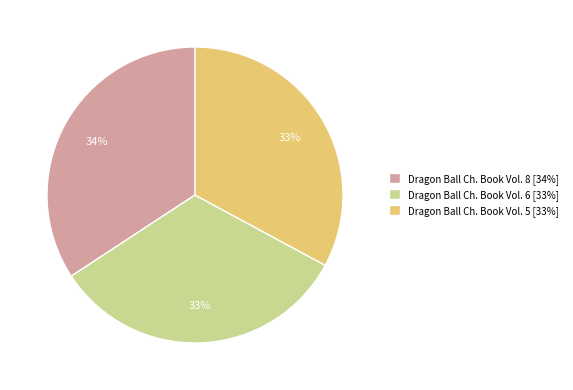

Is it true that Dragon Ball Ch. Book Vol. 6 [33%] is 33% of the pie?

True